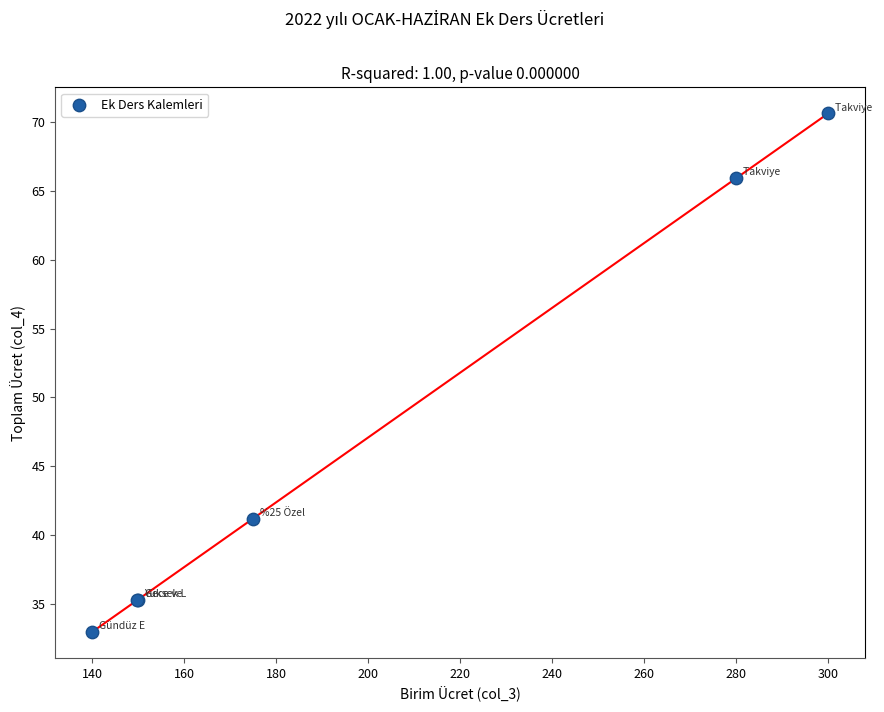

What Y value in the scatter plot is closest to 51?

41.2